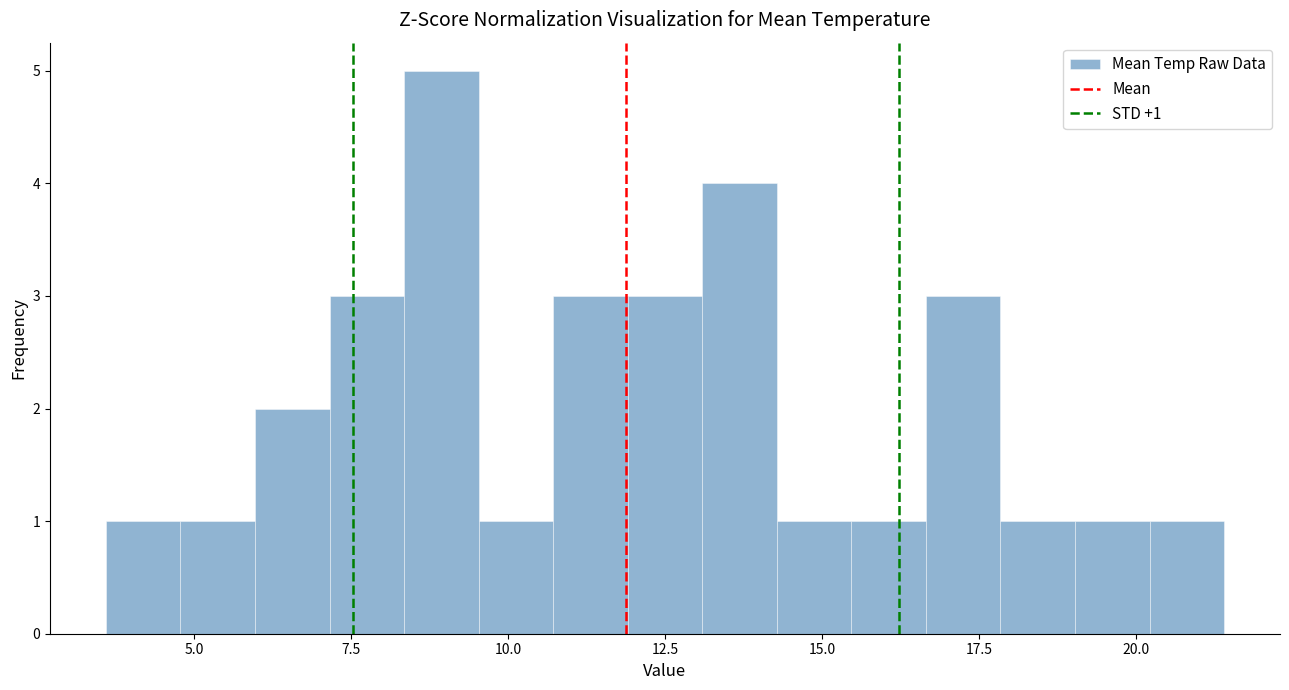

Read against the x-axis, roughly where is the centre of the tallest bar?

9.0